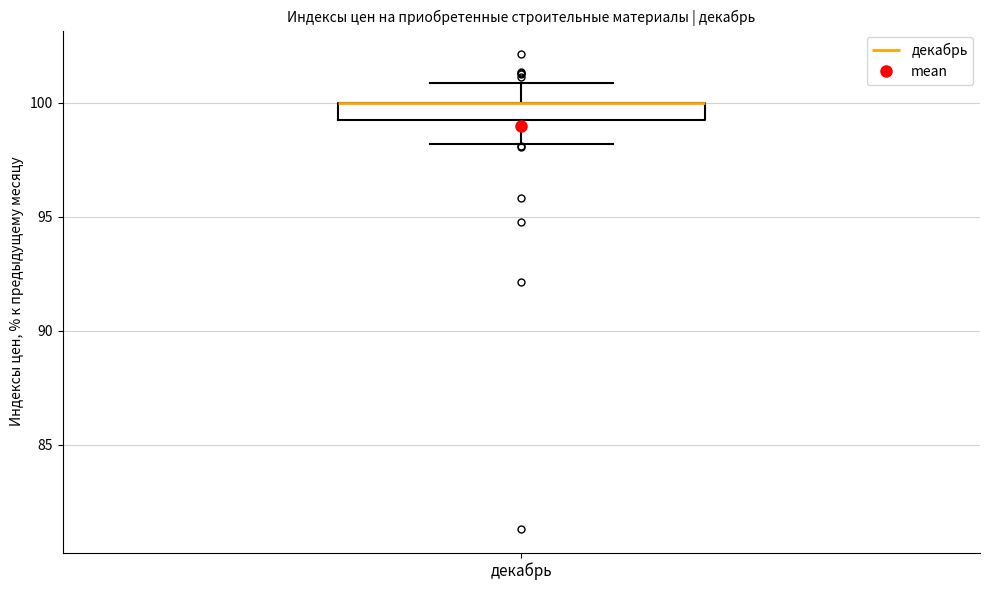

Transcribe this box plot: give where the median line is, the range the box spans, and where the two whiskers end, as read against the y-axis. The values are not printed on the chart, so give them approximately, as read against the axis.

median 100.0 (drawn on the box's upper edge), box 99.5 to 100.0, whiskers 98.0 to 101.0